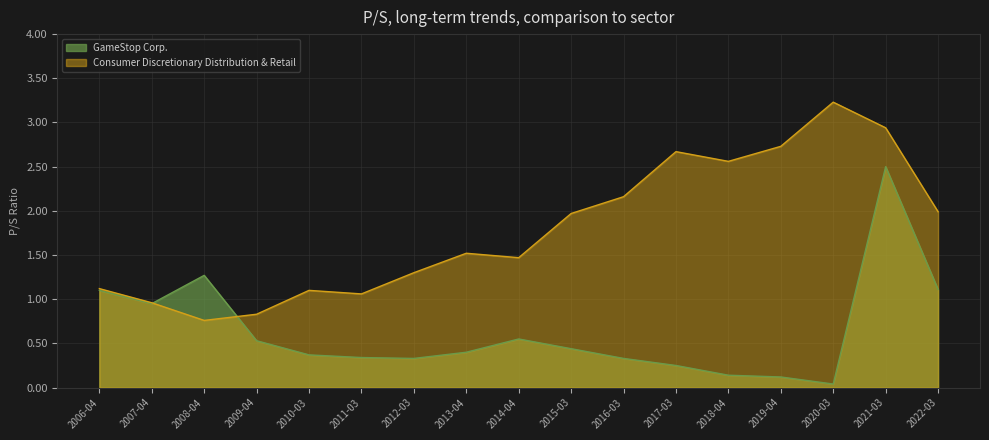

How many times do Consumer Discretionary Distribution & Retail and GameStop Corp. cross each other?

2